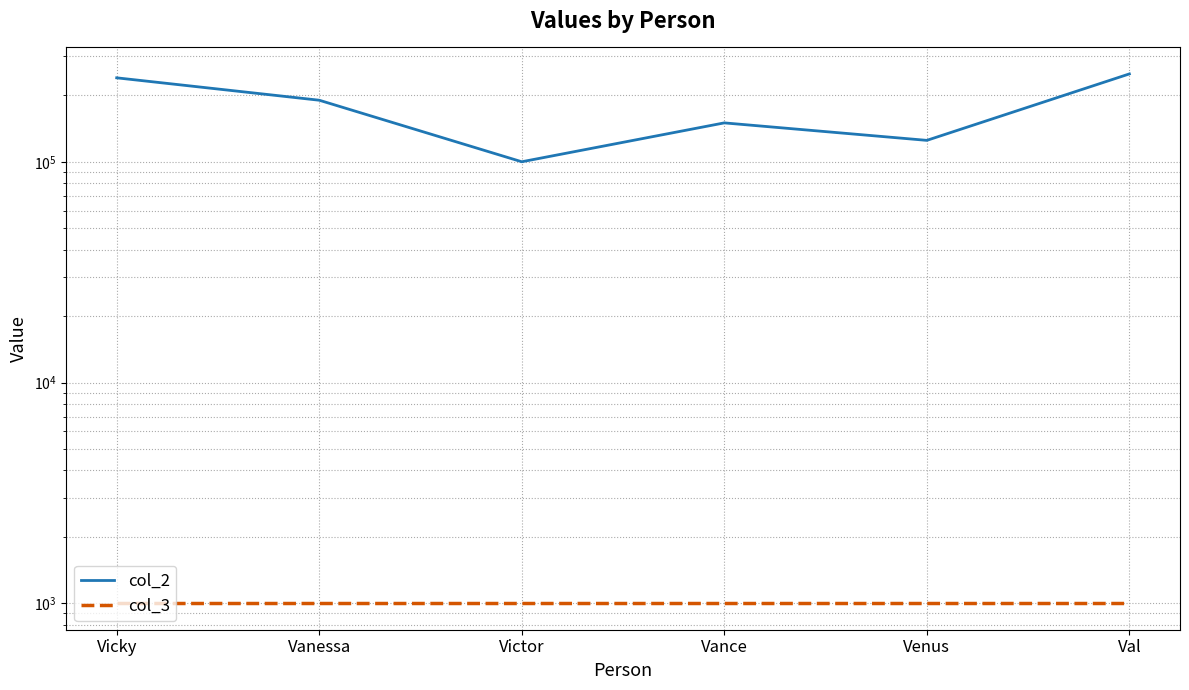

In col_2, how many points are lower than both neighbors (excluding endpoints)?

2